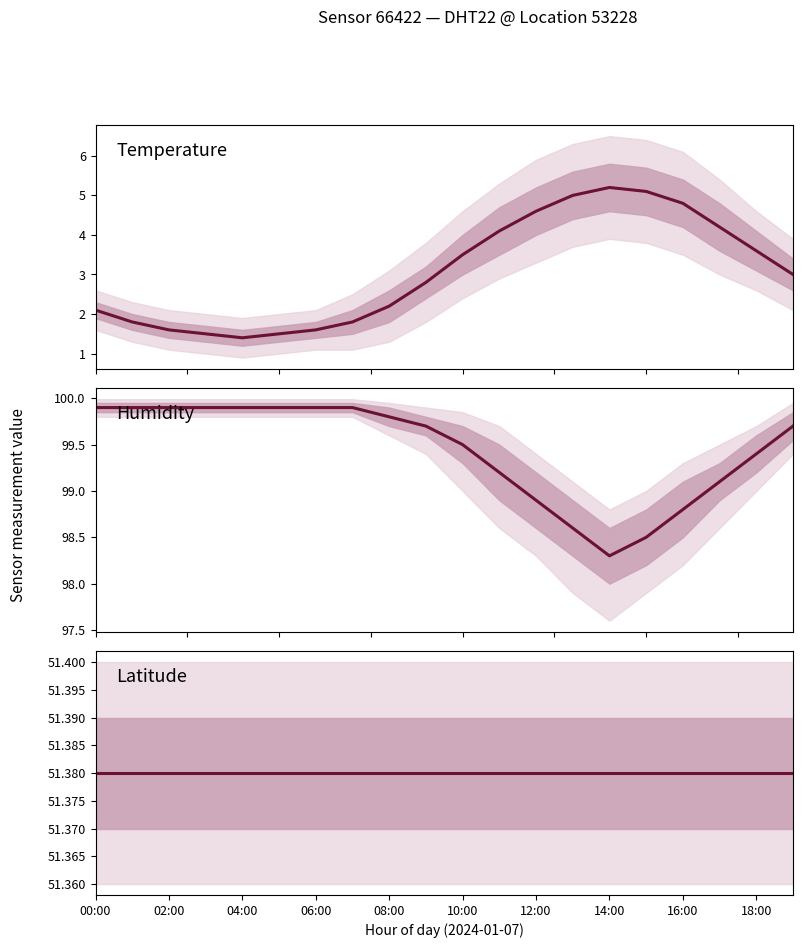

What is the value of the Latitude point at the 11th from the left?

51.4